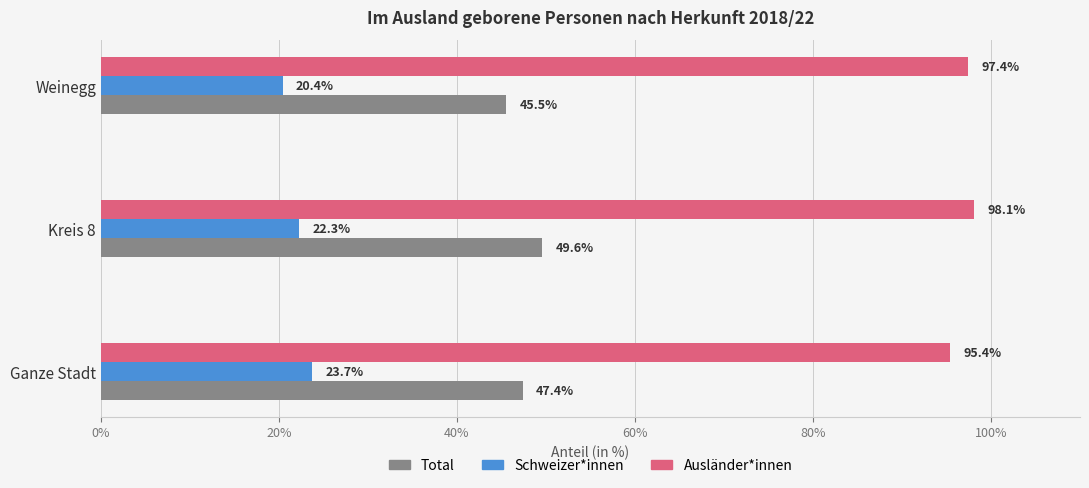

What value does the Ausländer*innen series have at Kreis 8?

98.1